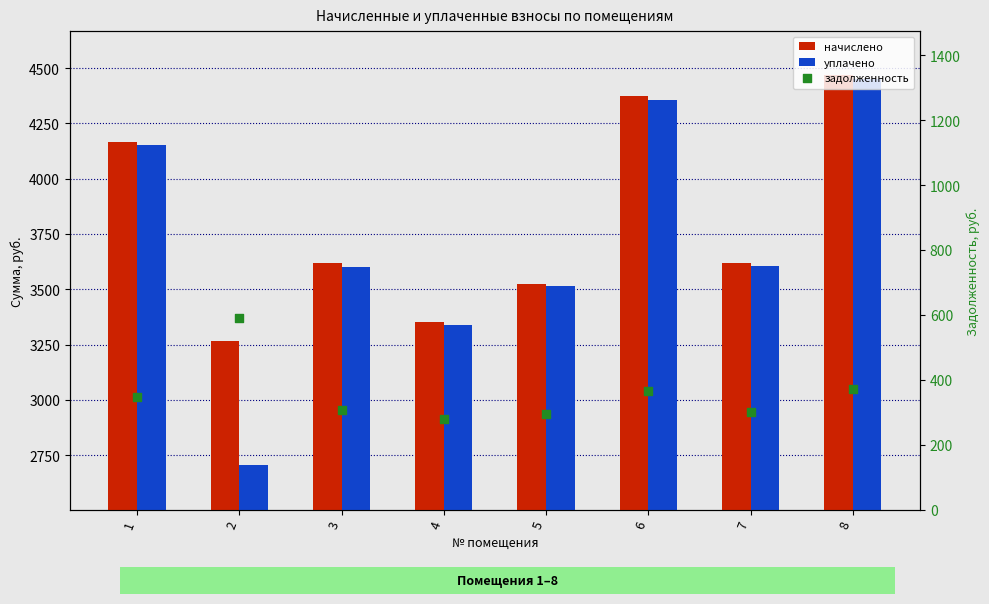

Which series contains the highest Y value?

начислено